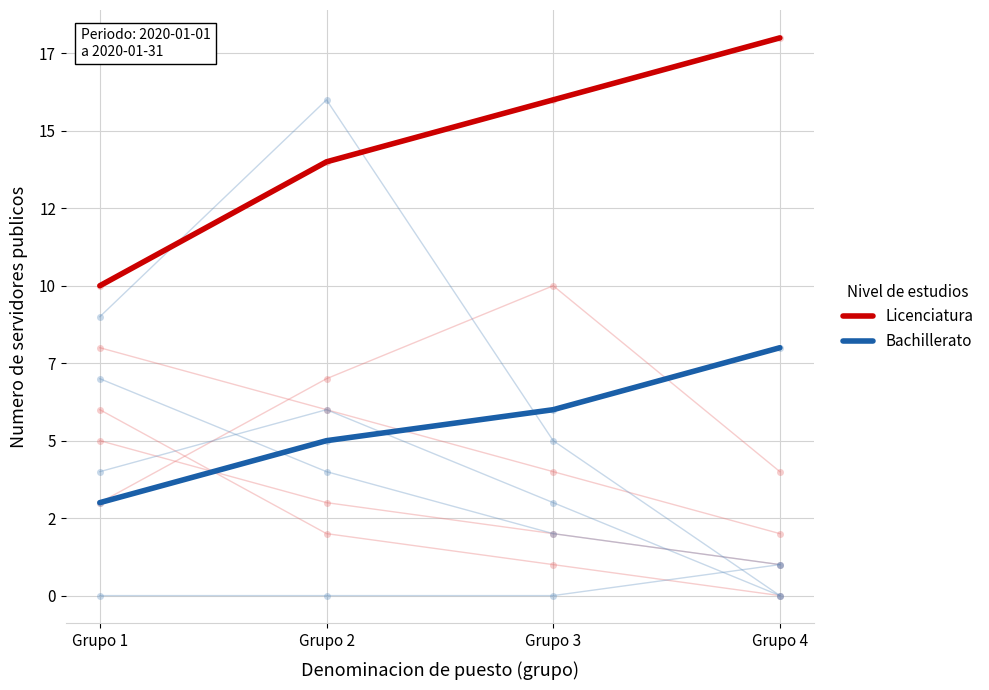

Reading left to right, extract all data points from this chart.

Licenciatura: Grupo 1=10	Grupo 2=14	Grupo 3=16	Grupo 4=18
Bachillerato: Grupo 1=3	Grupo 2=5	Grupo 3=6	Grupo 4=8